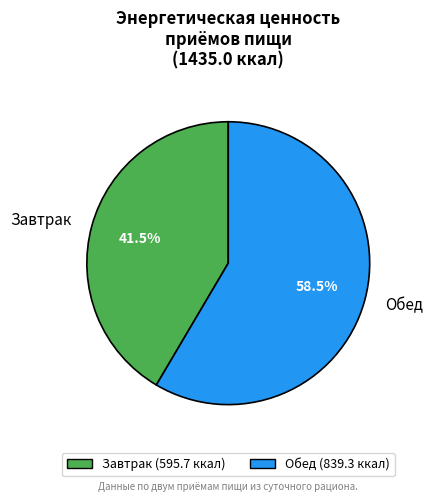

Rank the categories by value from highest to lowest.

Обед, Завтрак